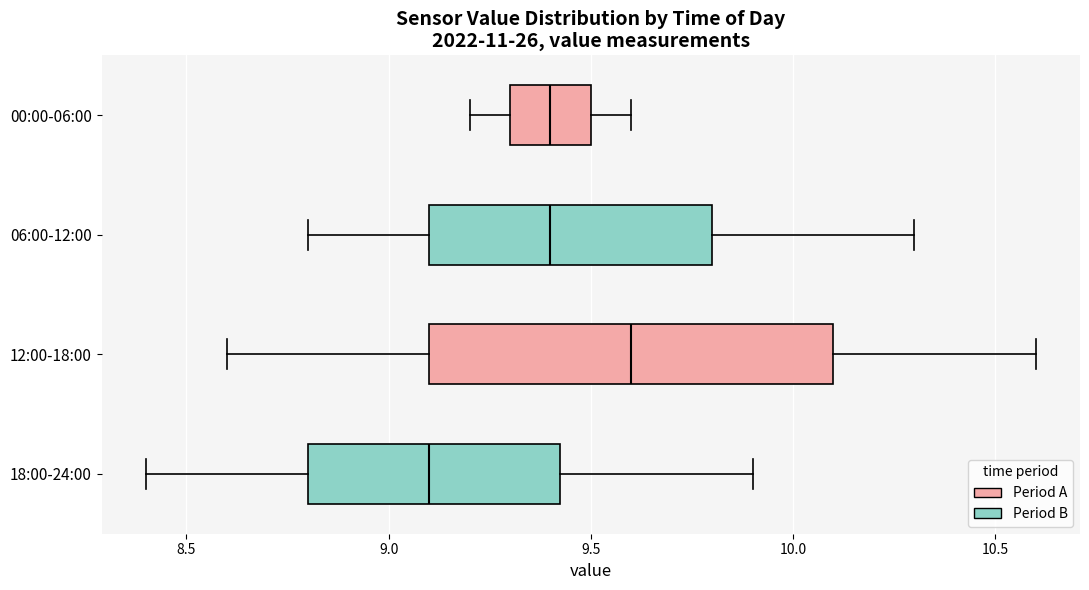

Comparing the boxes themselves (not the whiskers), which one is the widest?

12:00-18:00